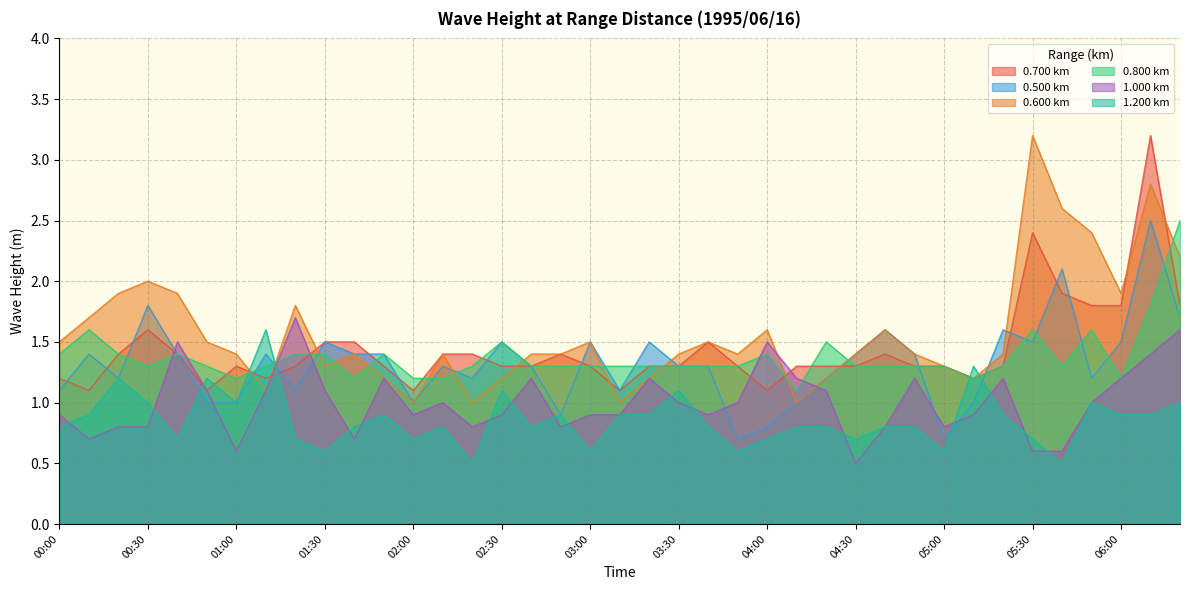

What is the difference between the highest and lowest values at 00:10?

1.0